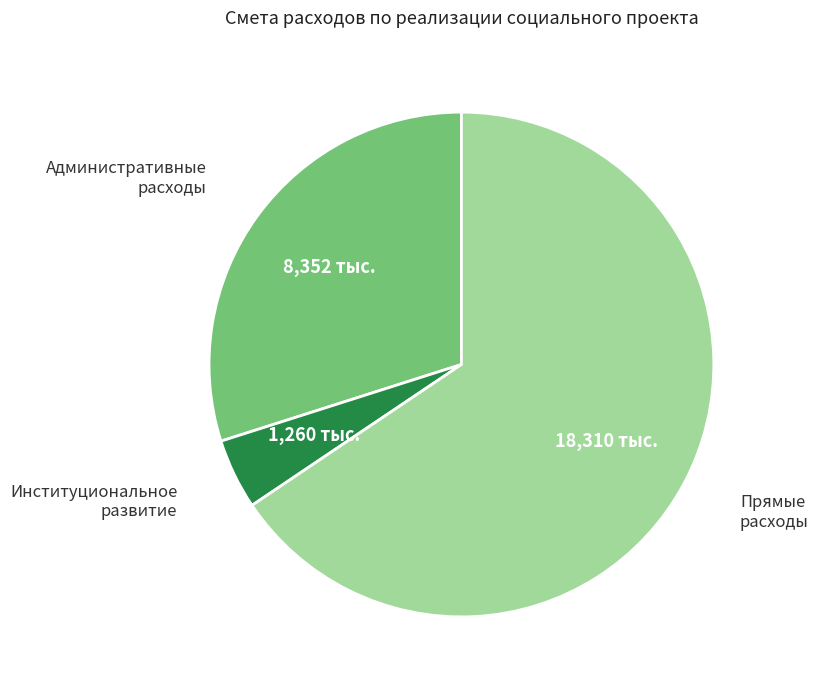

Between Административные расходы and Институциональное развитие, which is larger?

Административные расходы